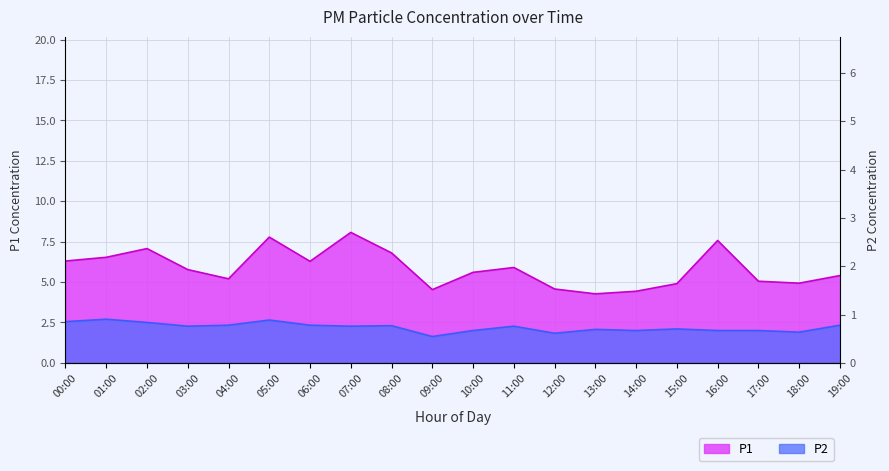

What position from the left is 08:00?

9